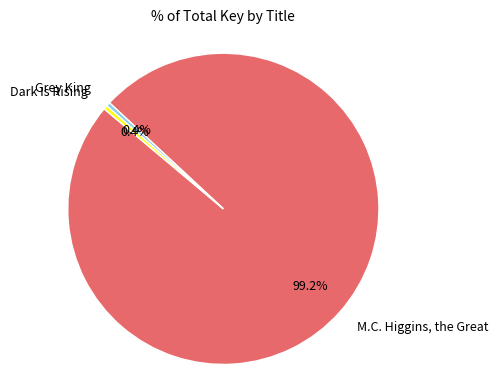

True or false: Grey King accounts for 0% of the total.

True